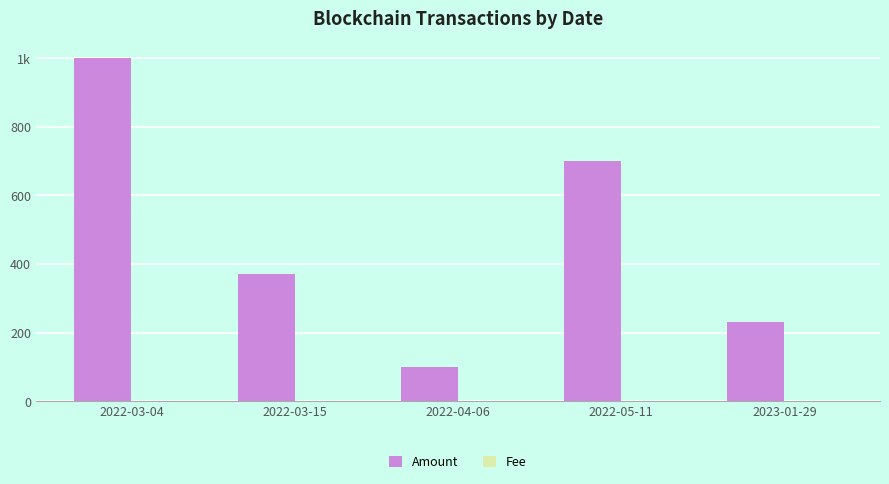

Reading left to right, transcribe all the data shown in this chart.

Amount: 1000.0	372.0	100.0	700.0	229.9
Fee: 0.0	0.0	0.1	0.0	0.1